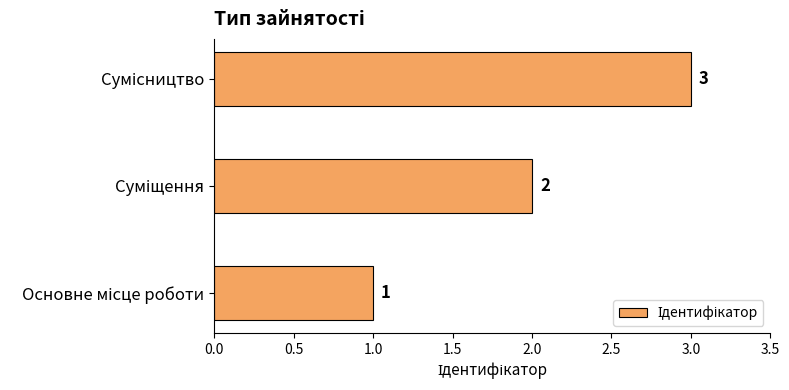

Count the values in the range 1 to 3.

3